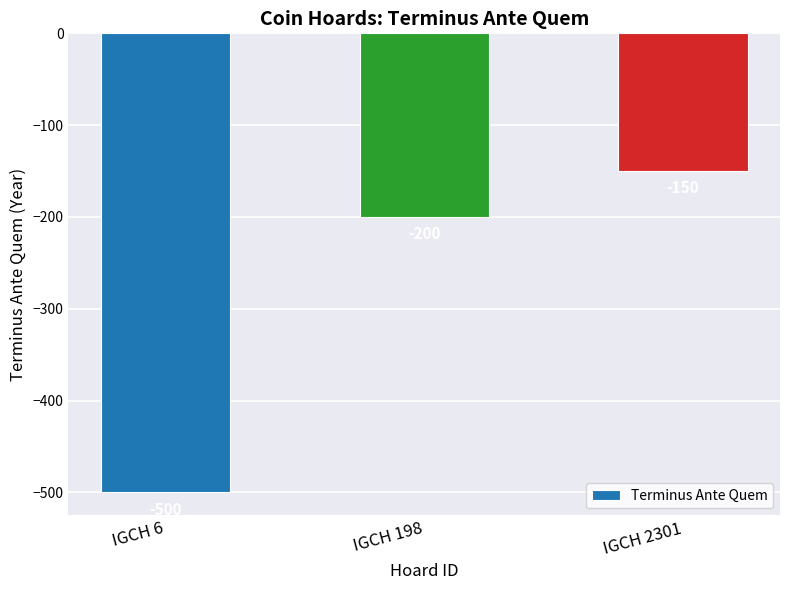

Rank the categories by value from lowest to highest.

IGCH 6, IGCH 198, IGCH 2301